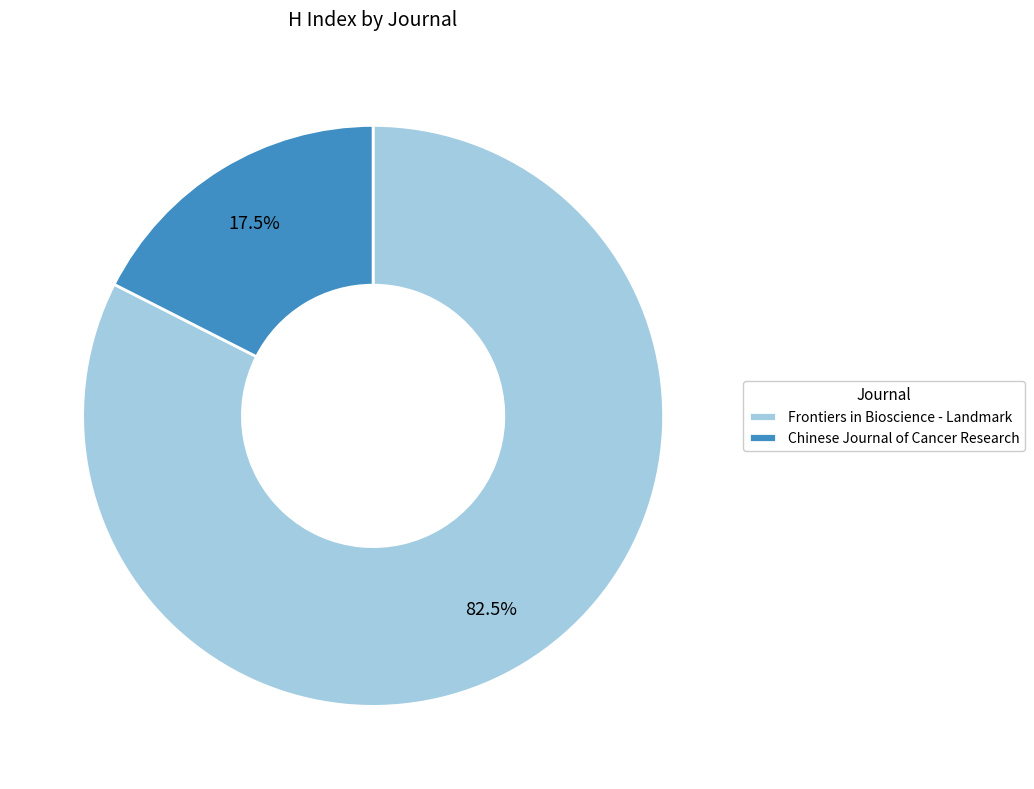

How many segments does this pie chart have?

2